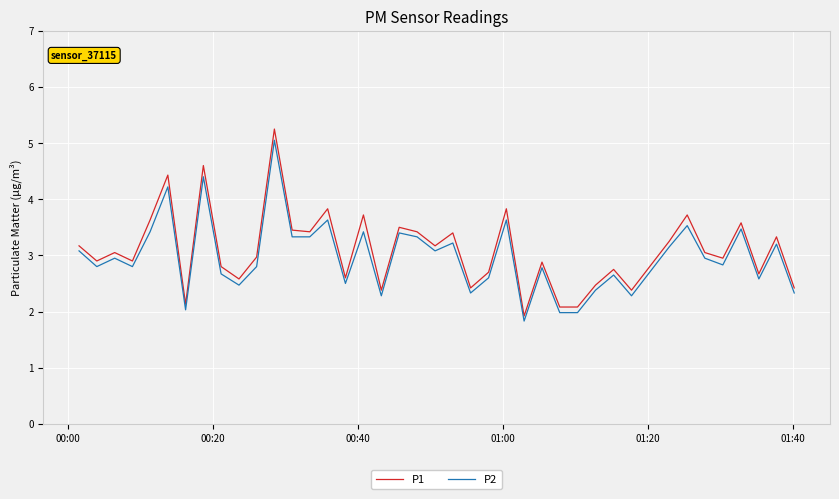

List the series in order of their peak value, highest first.

P1, P2